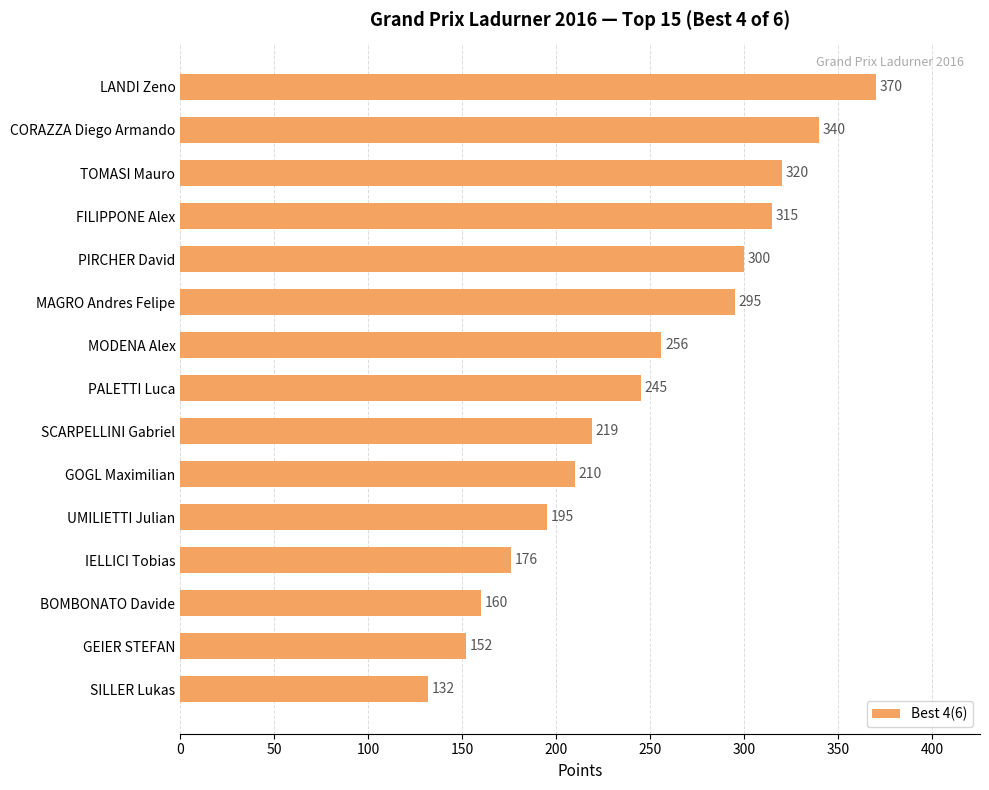

Approximately how many times larger is the value at PIRCHER David compared to MAGRO Andres Felipe?

1.0